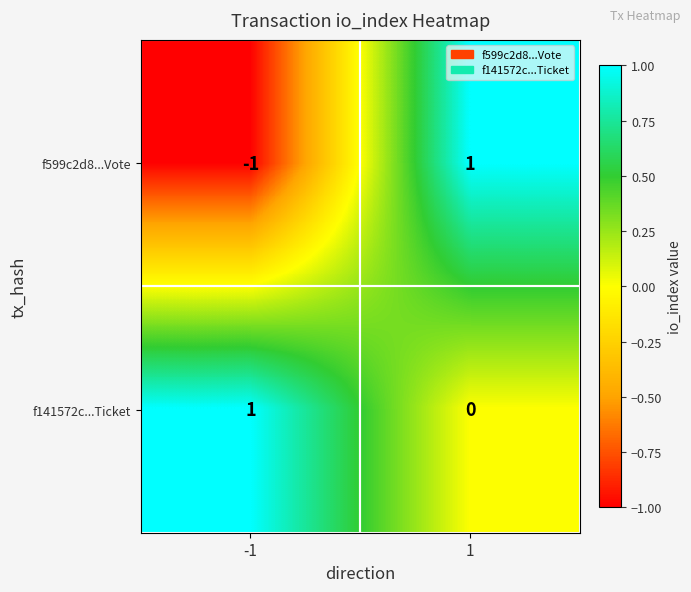

How many data points does each series have?

2